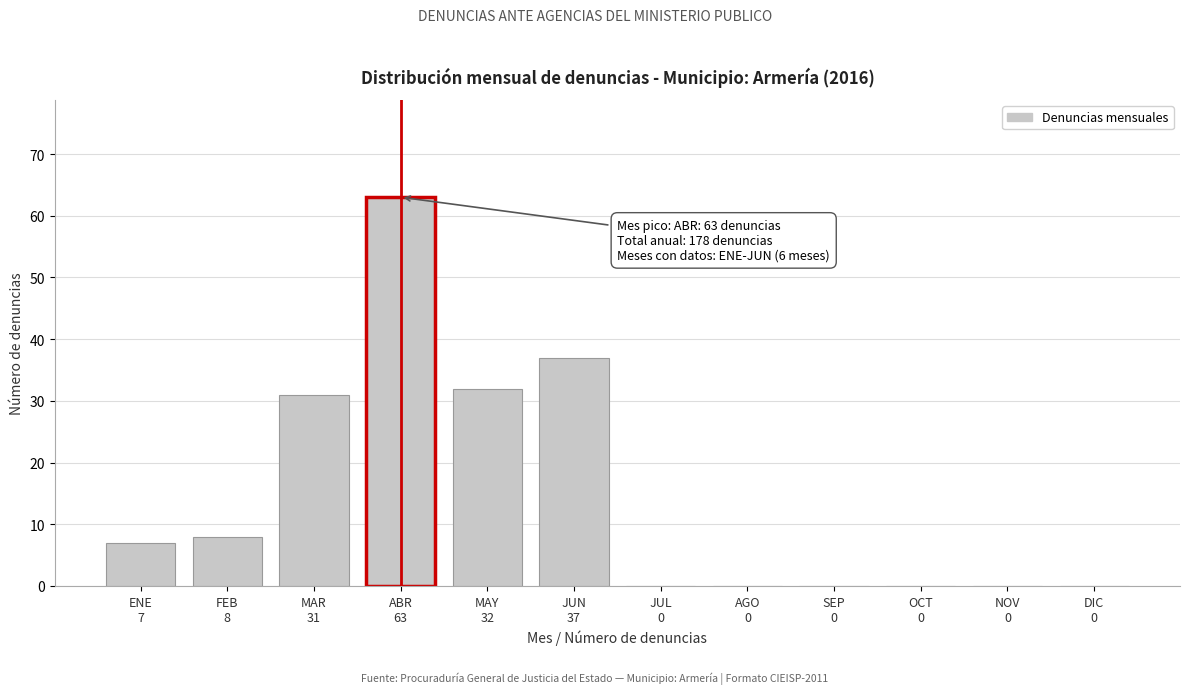

What is the sum of all values?

178